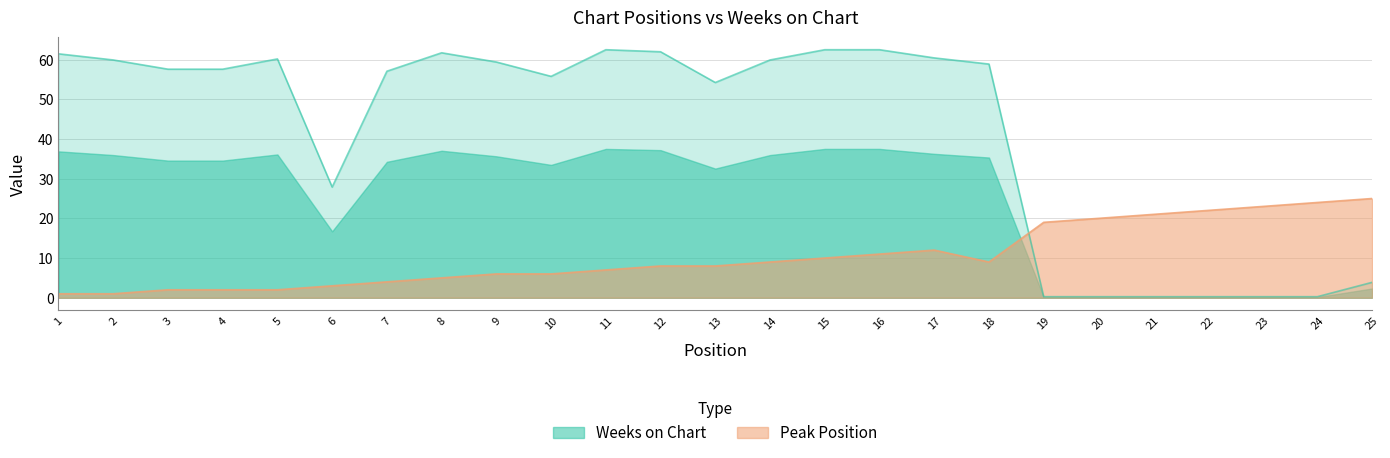

List the labels in order of Peak Position value, smallest first.

1, 2, 3, 4, 5, 6, 7, 8, 9, 10, 11, 12, 13, 14, 18, 15, 16, 17, 19, 20, 21, 22, 23, 24, 25